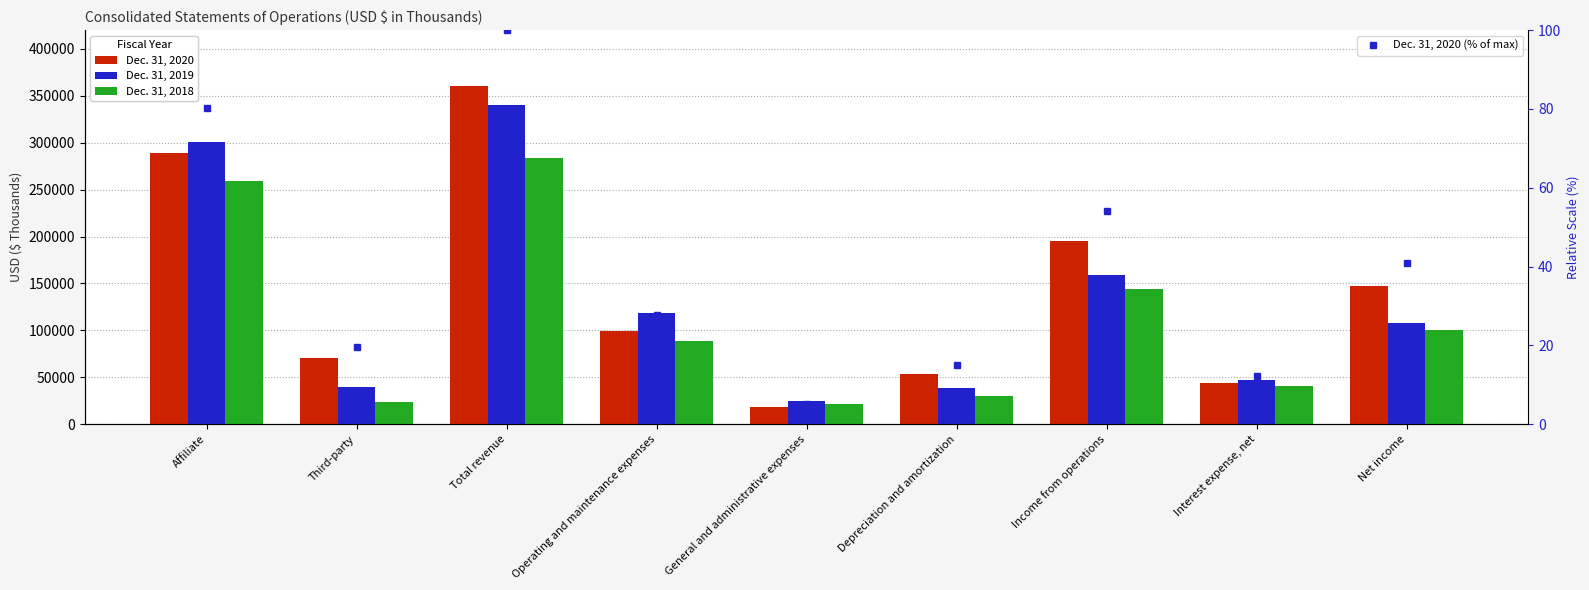

Reading left to right, what are all the values shown in this chart?

Dec. 31, 2020: Affiliate=289406.0	Third-party=70849.0	Total revenue=360255.0	Operating and maintenance expenses=99852.0	General and administrative expenses=18748.0	Depreciation and amortization=53707.0	Income from operations=195338.0	Interest expense, net=44377.0	Net income=147432.0
Dec. 31, 2019: Affiliate=300877.0	Third-party=39335.0	Total revenue=340212.0	Operating and maintenance expenses=118614.0	General and administrative expenses=24515.0	Depreciation and amortization=38601.0	Income from operations=159272.0	Interest expense, net=46555.0	Net income=108169.0
Dec. 31, 2018: Affiliate=259426.0	Third-party=24014.0	Total revenue=283440.0	Operating and maintenance expenses=88390.0	General and administrative expenses=21371.0	Depreciation and amortization=29809.0	Income from operations=143870.0	Interest expense, net=40541.0	Net income=100837.0
Dec. 31, 2020 (% of max): Affiliate=80.3	Third-party=19.7	Total revenue=100.0	Operating and maintenance expenses=27.7	General and administrative expenses=5.2	Depreciation and amortization=14.9	Income from operations=54.2	Interest expense, net=12.3	Net income=40.9